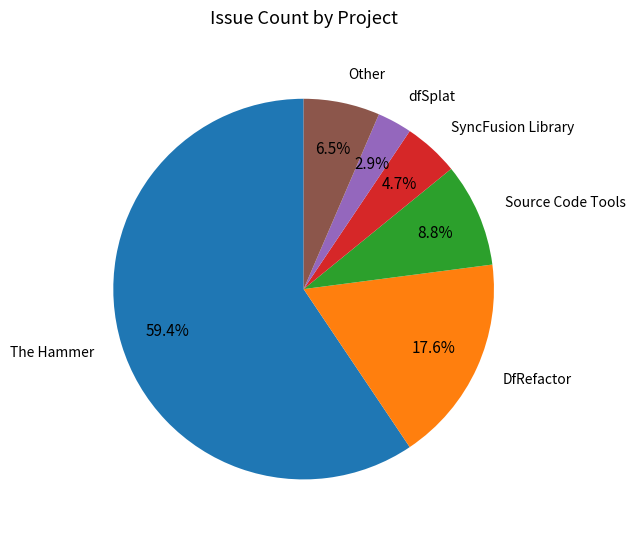

Does any single category account for the majority?

Yes